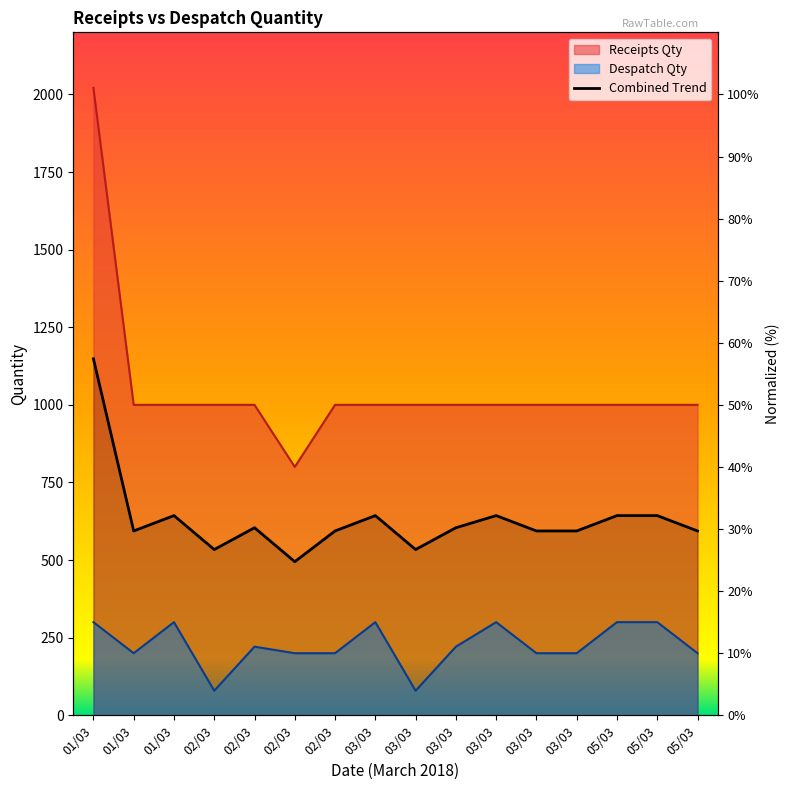

At which category does the data reach its first local valley?

01/03